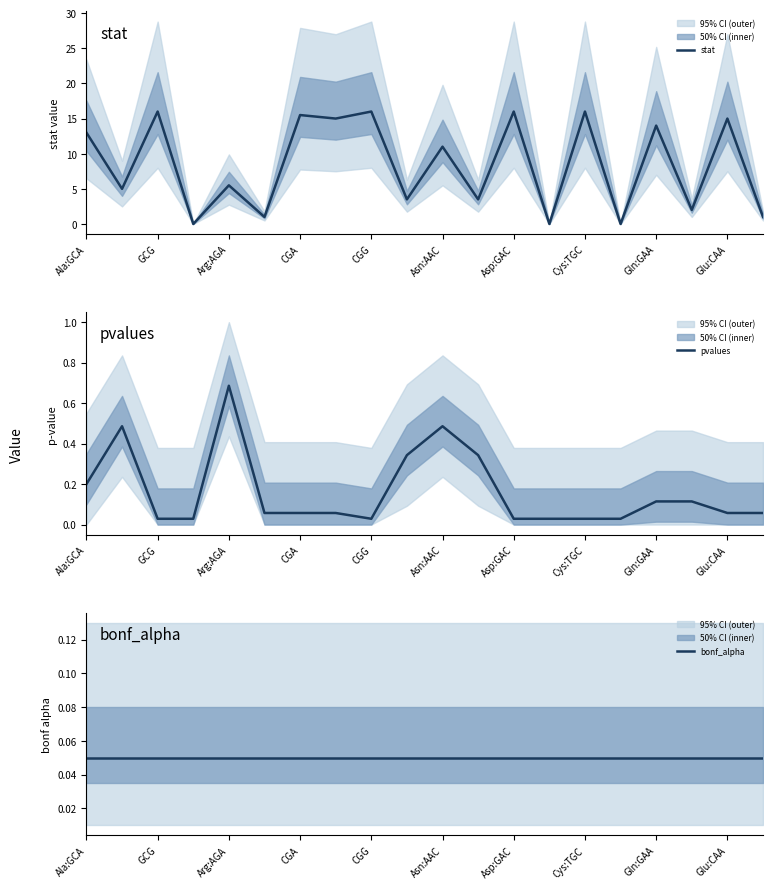

What is the maximum value shown in the chart?

16.0